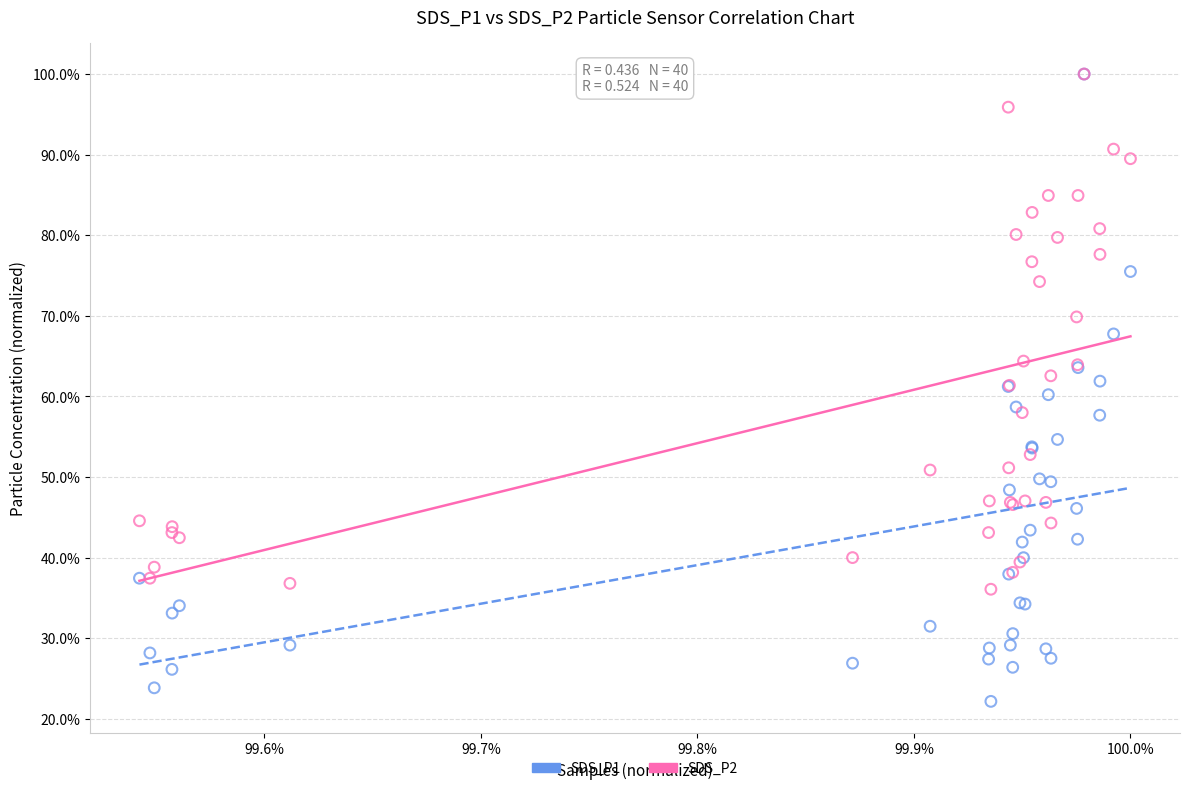

Which series reaches the minimum Y coordinate?

SDS_P1